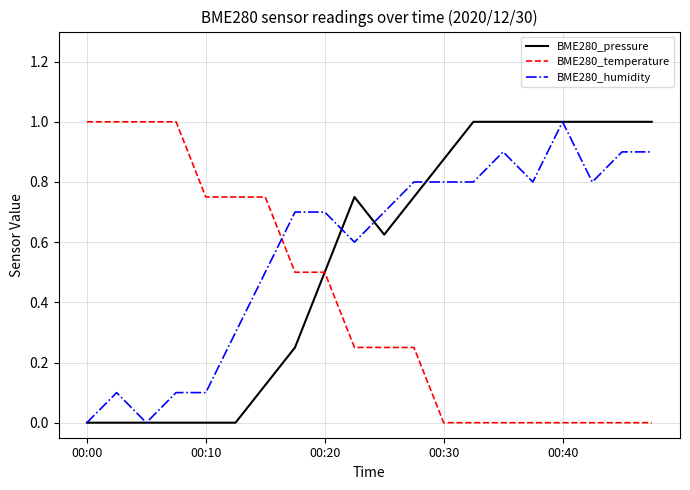

After their last crossing, which series has the higher values: BME280_pressure or BME280_humidity?

BME280_pressure